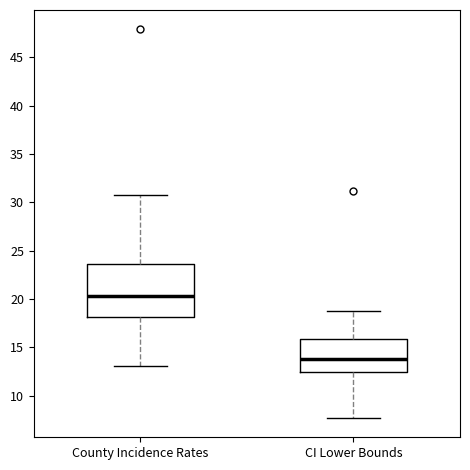

Which box's median line is the lowest?

CI Lower Bounds